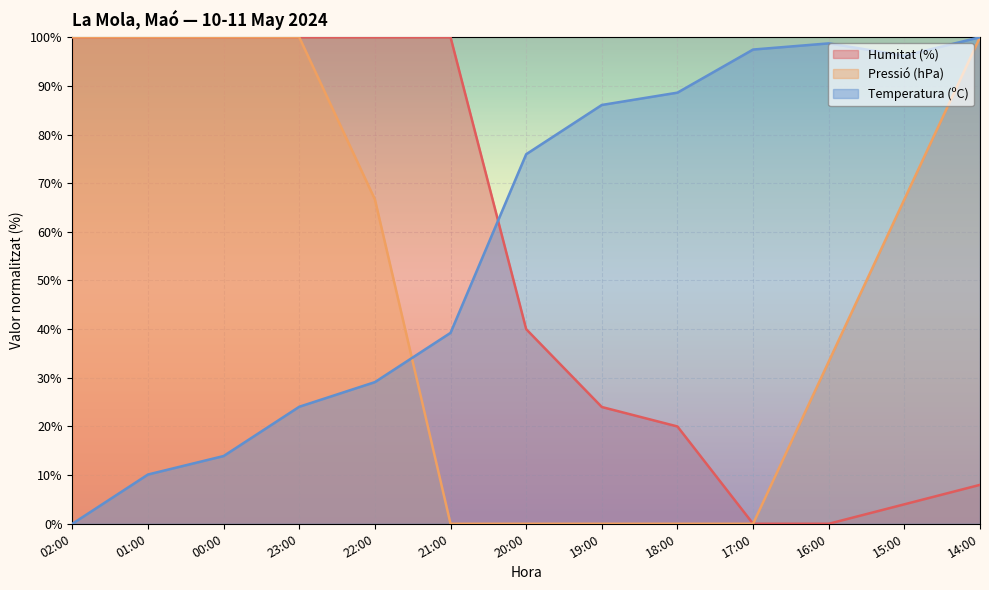

Rank the series by their maximum value, from highest to lowest.

Humitat (%), Pressió (hPa), Temperatura (ºC)